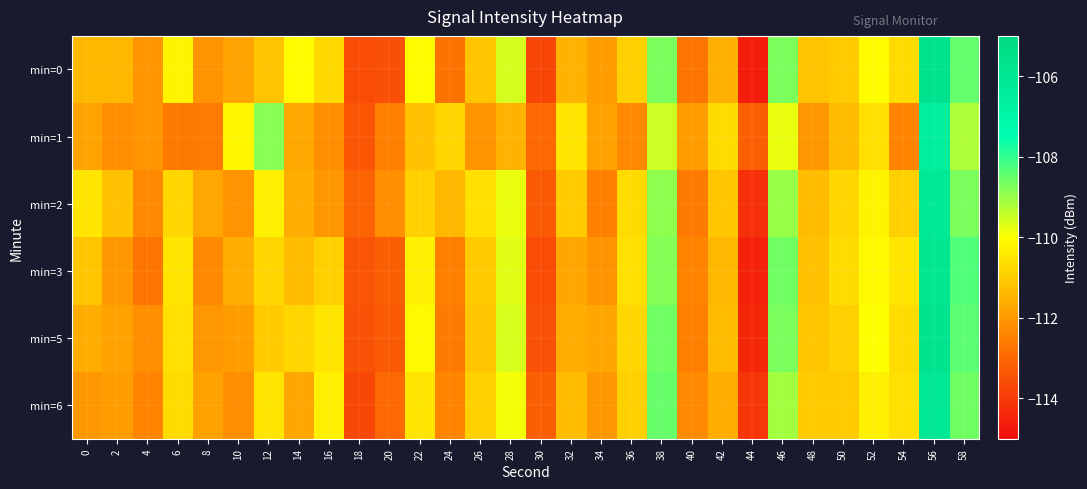

Which label corresponds to the smallest value in the chart?

44